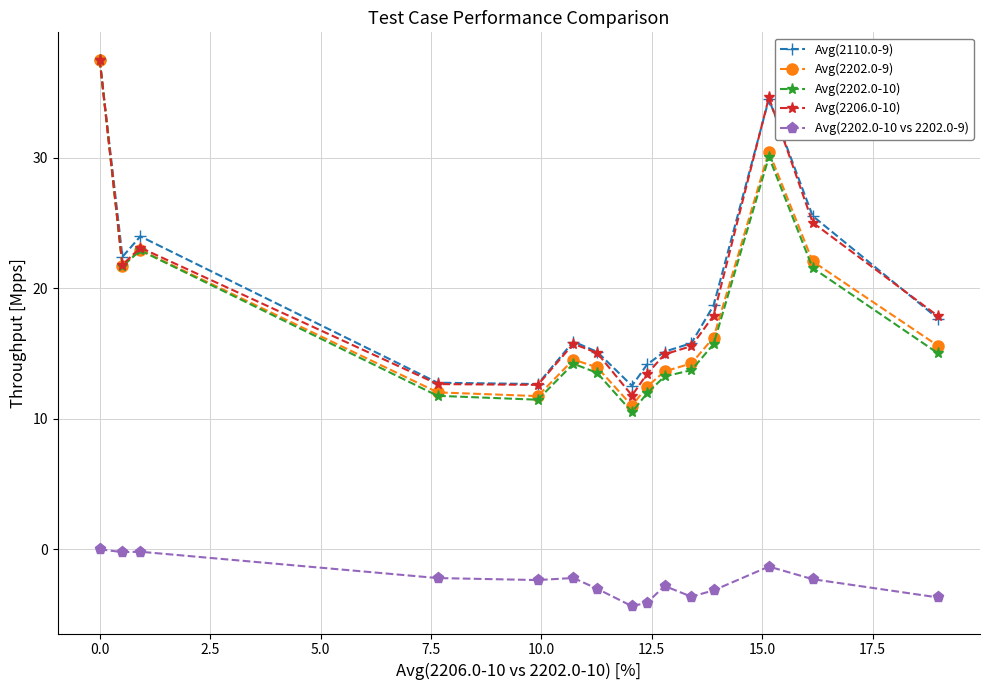

True or false: Avg(2110.0-9) has more than 2 interior local peaks.

True